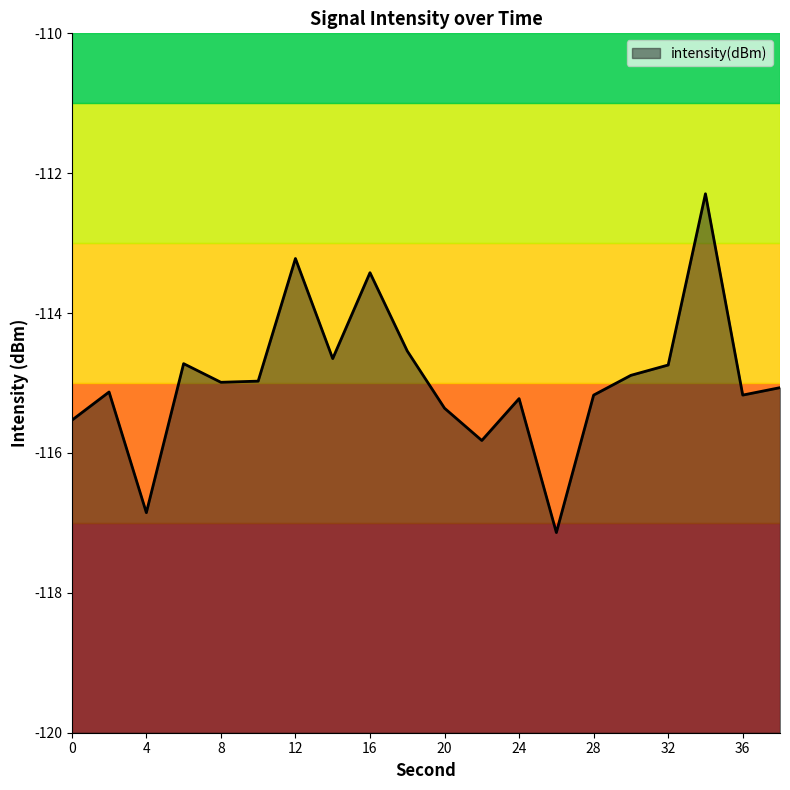

True or false: the data shows -48.8 at 32.

False